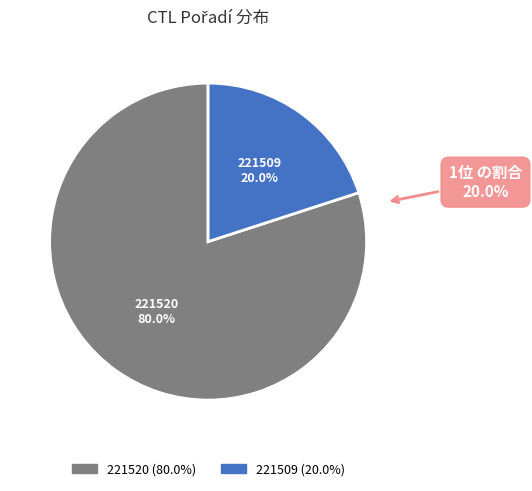

Rank the categories by value from highest to lowest.

221520, 221509